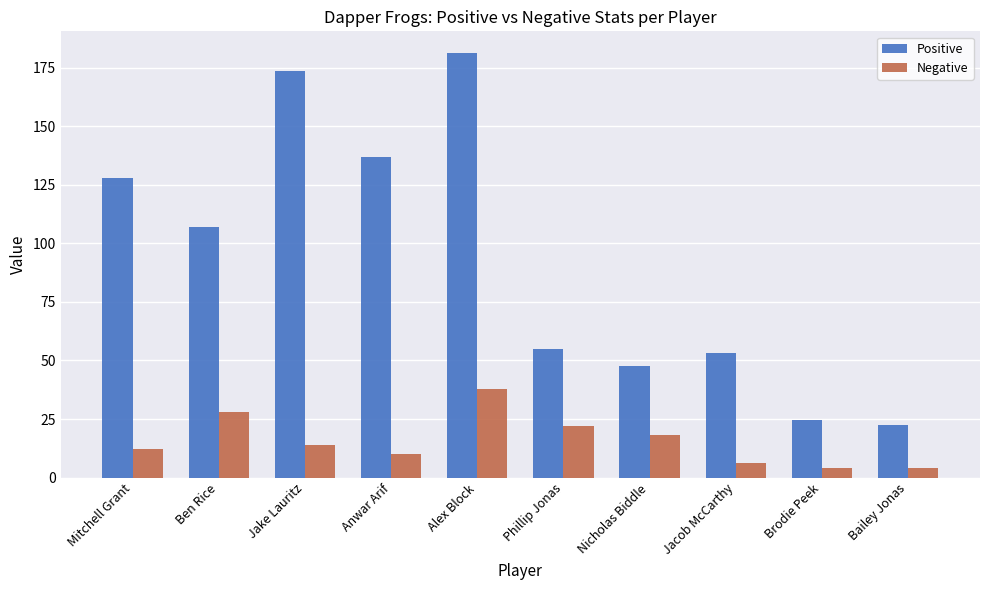

Reading left to right, extract all data points from this chart.

Positive: Mitchell Grant=128.0	Ben Rice=107.0	Jake Lauritz=173.5	Anwar Arif=137.0	Alex Block=181.5	Phillip Jonas=55.0	Nicholas Biddle=47.5	Jacob McCarthy=53.0	Brodie Peek=24.5	Bailey Jonas=22.5
Negative: Mitchell Grant=12.0	Ben Rice=28.0	Jake Lauritz=14.0	Anwar Arif=10.0	Alex Block=38.0	Phillip Jonas=22.0	Nicholas Biddle=18.0	Jacob McCarthy=6.0	Brodie Peek=4.0	Bailey Jonas=4.0